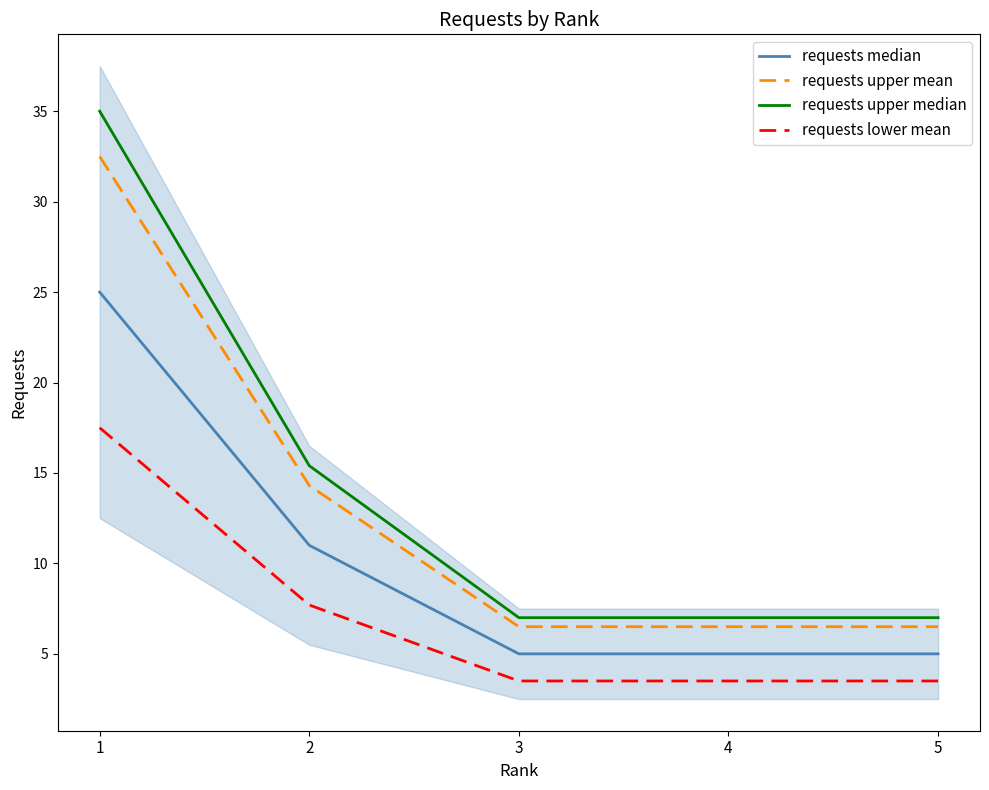

Which series has the largest total across all categories?

requests upper median